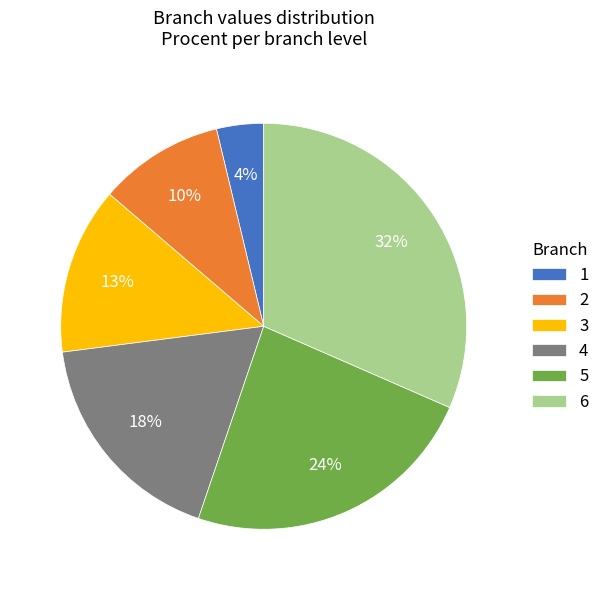

Does 5 represent more than half of the total?

No